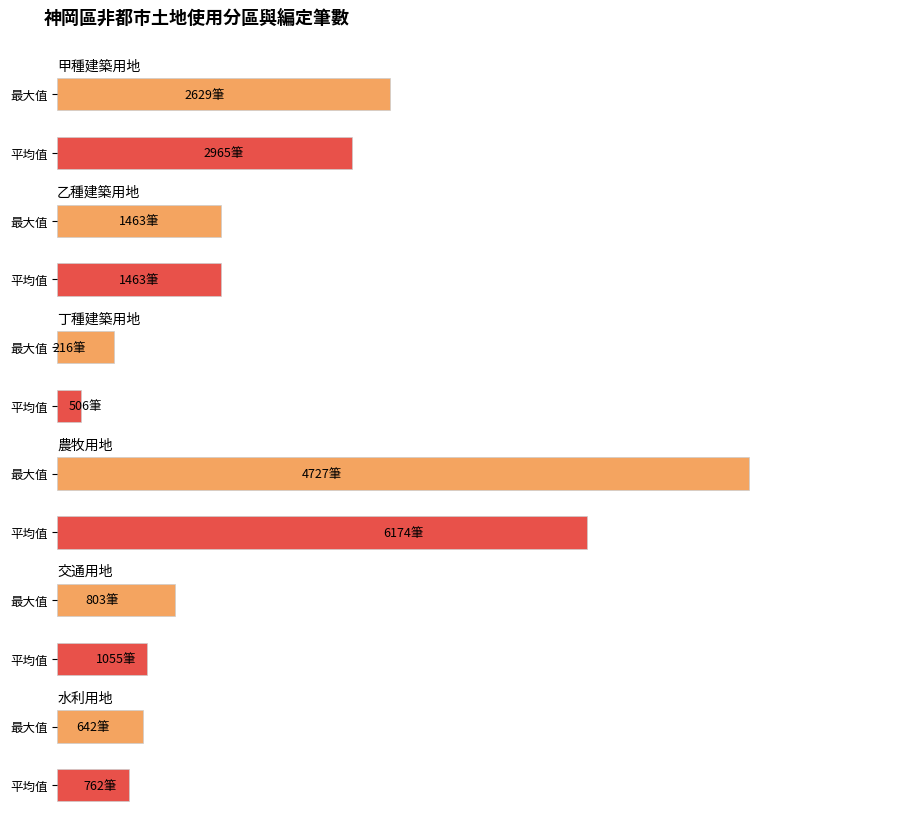

At how many categories does at least one series exceed 975?

4